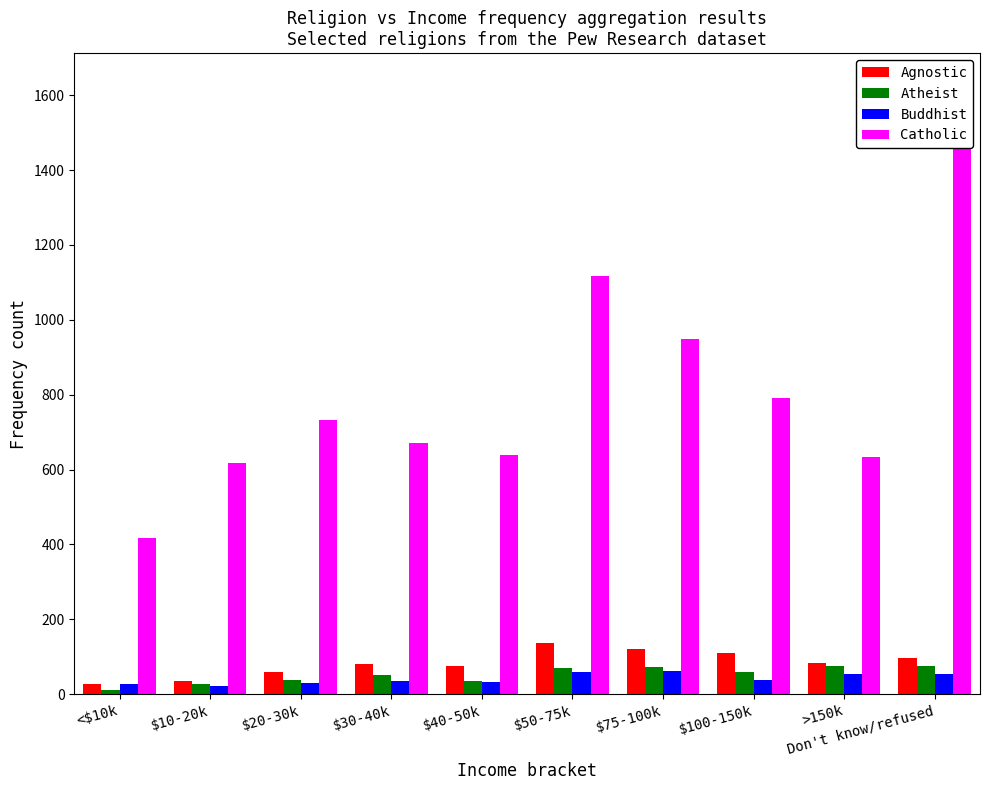

Read the Agnostic value at Don't know/refused, to the nearest 10.

100